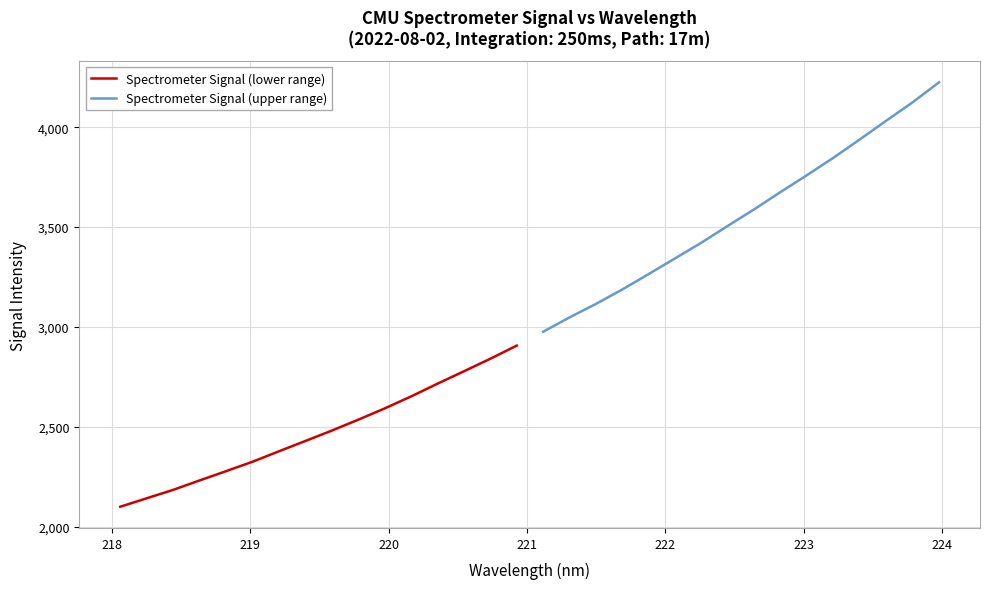

Reading left to right, transcribe all the data shown in this chart.

Spectrometer Signal (lower range): 2100.2	2142.5	2184.6	2231.8	2278.1	2325.3	2377.6	2429.3	2481.3	2535.8	2592.2	2652.3	2716.1	2778.3	2841.0	2906.8
Spectrometer Signal (upper range): 2976.3	3048.1	3115.7	3188.0	3265.3	3343.9	3422.7	3506.7	3589.7	3676.4	3760.8	3847.7	3939.4	4033.1	4125.1	4225.1